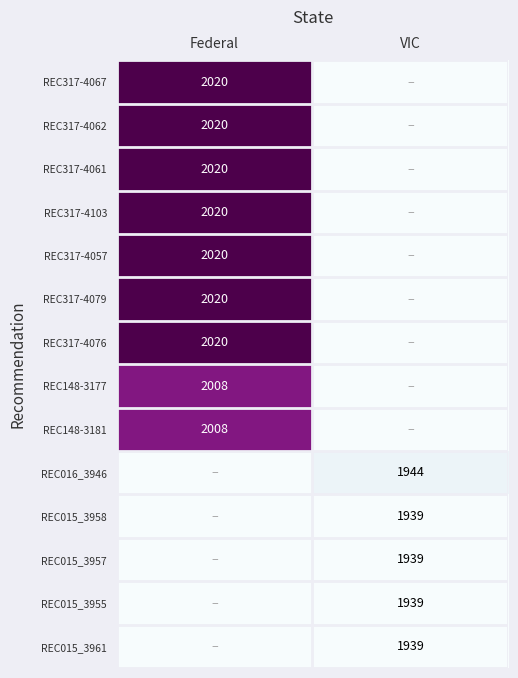

True or false: REC015_3961 has a value of 1939 at VIC.

True